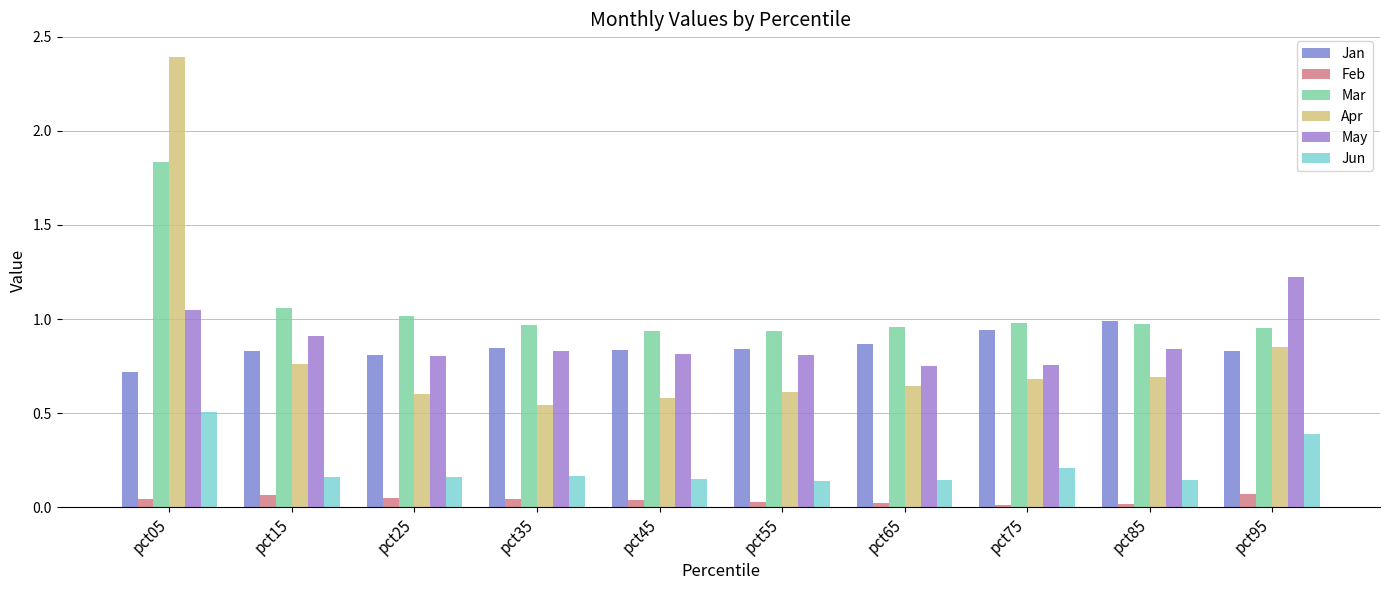

Which has a higher value, pct05 or pct65?

pct65